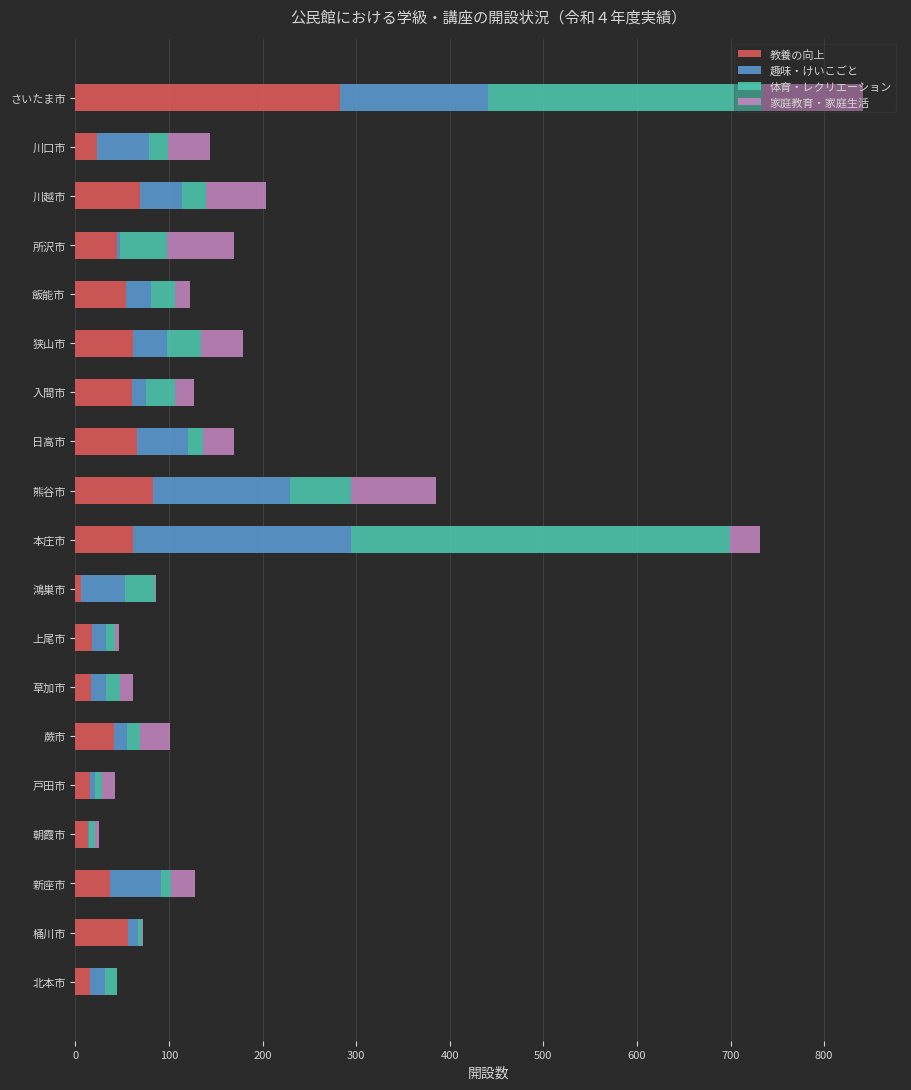

What is the highest value of the 教養の向上 series?

283